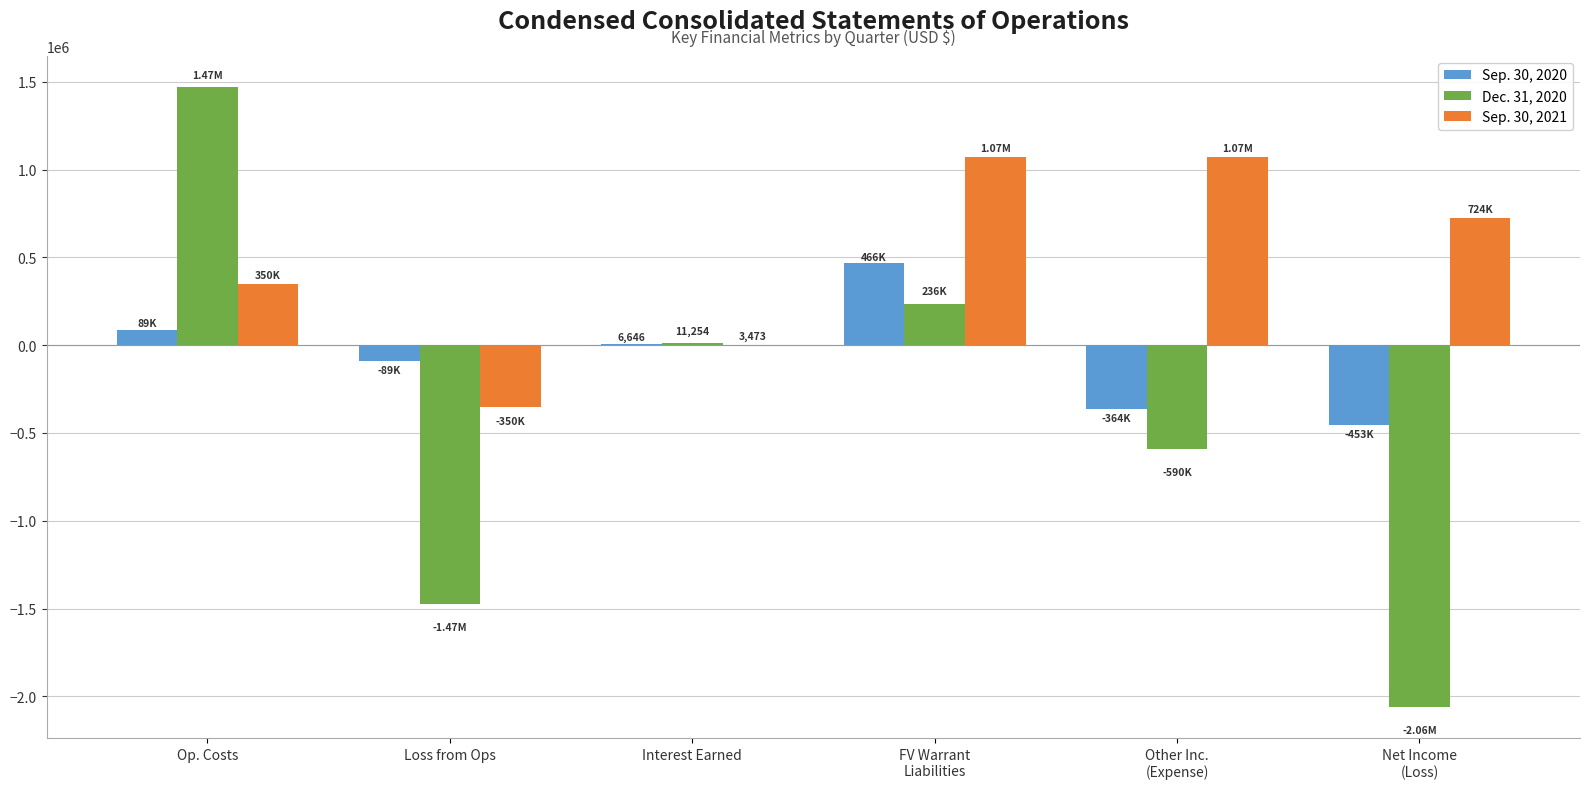

Is the value of Sep. 30, 2021 at Other Inc.
(Expense) greater than the value of Dec. 31, 2020 at Op. Costs?

No